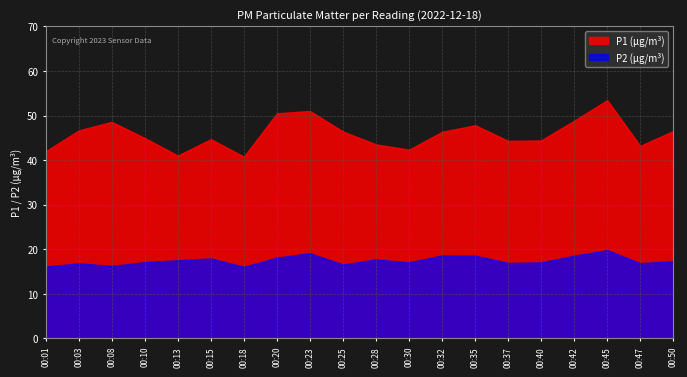

True or false: P2 and P1 cross at least once.

False